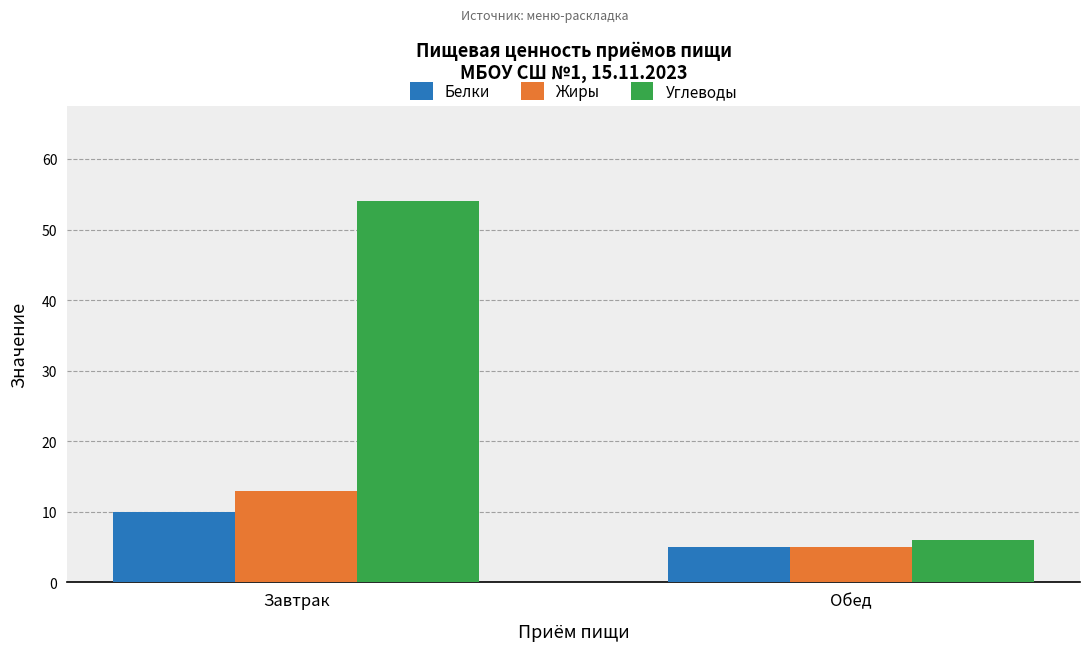

What is the sum of the Белки values at Обед and Завтрак?

15